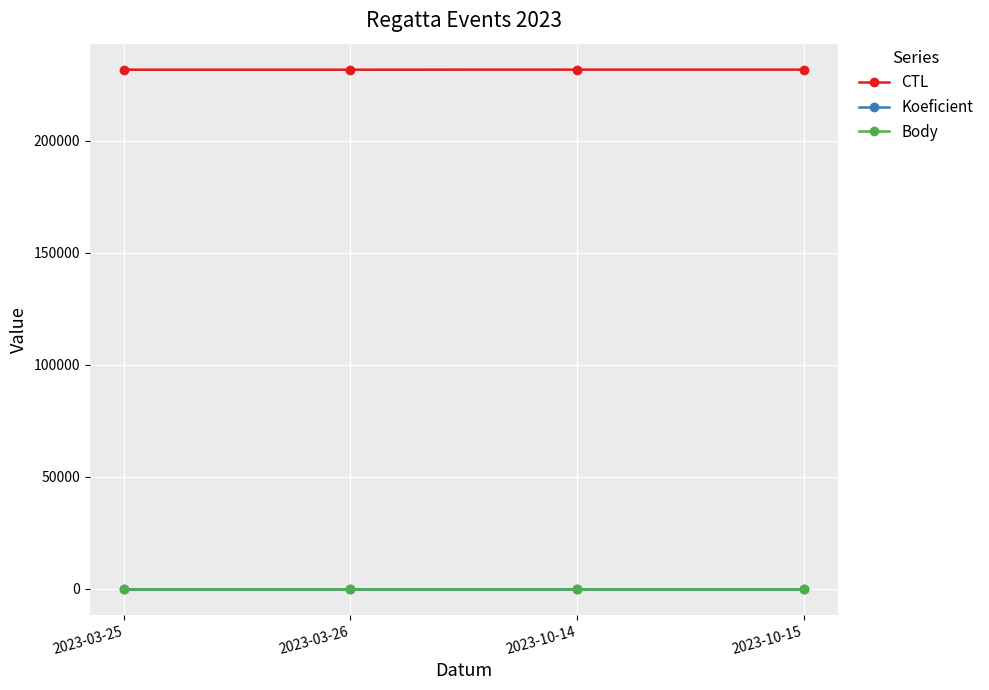

What is the maximum value shown in the chart?

231630